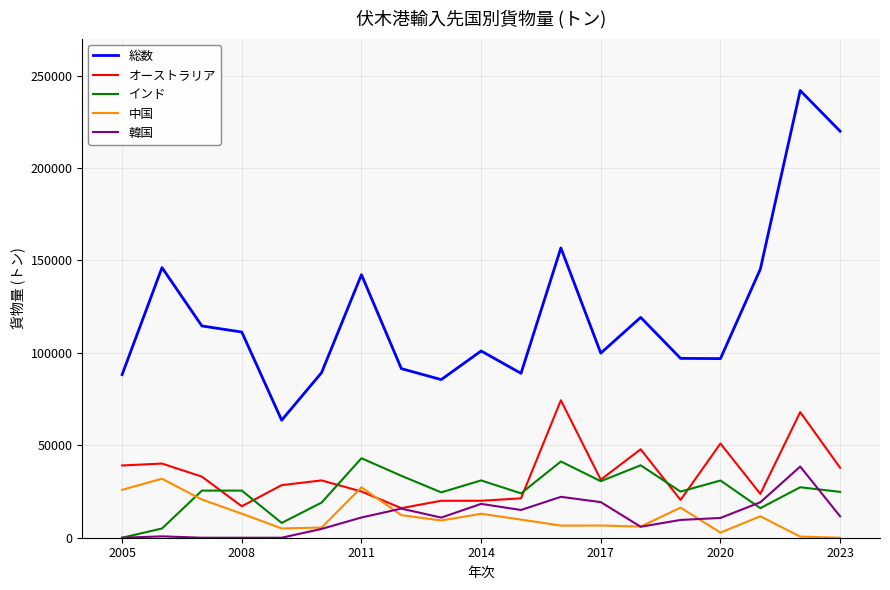

Count the number of categories in the chart.

19